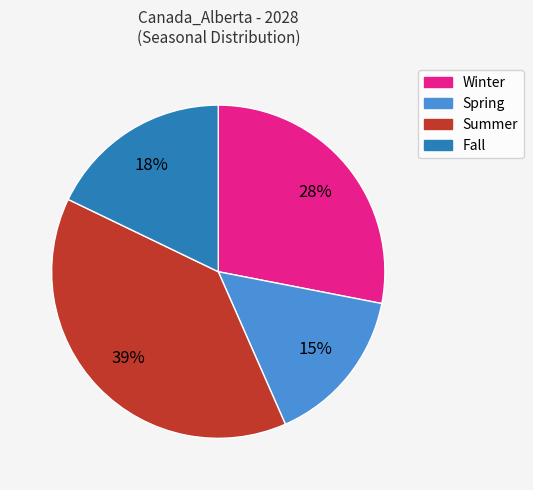

Does any single category account for the majority?

No